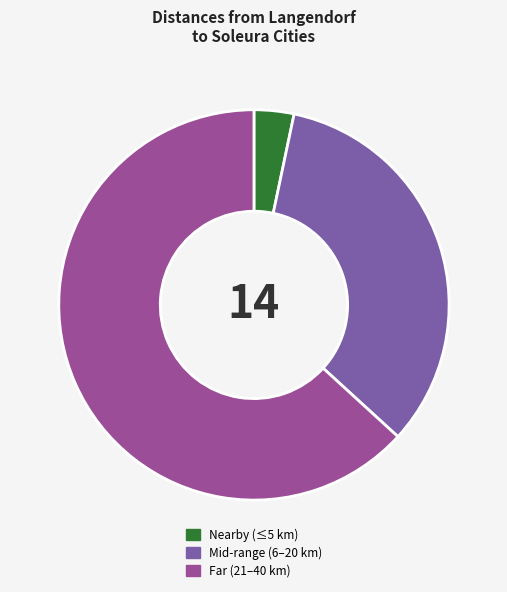

Count the number of slices in the pie.

3